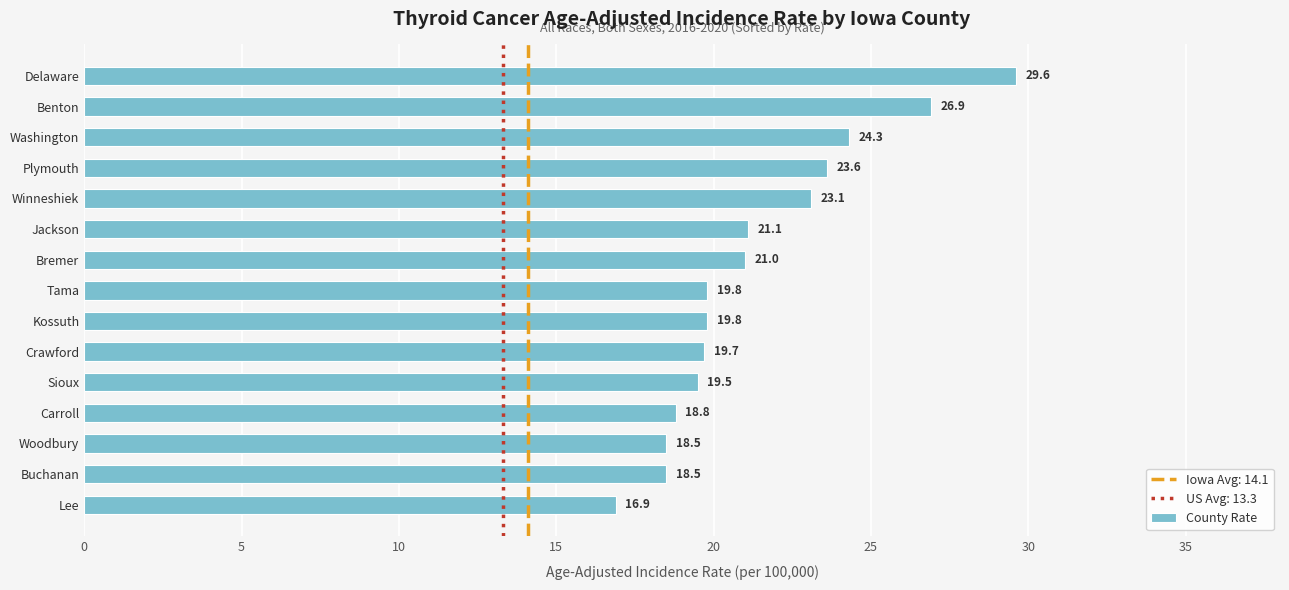

How many data points are above 19?

11